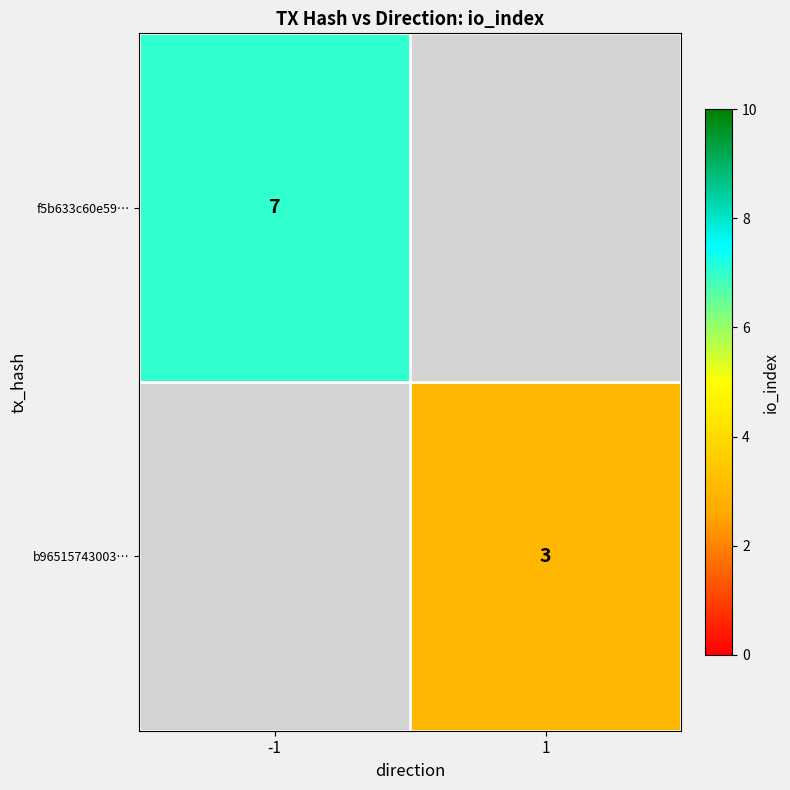

True or false: b96515743003… has a value of 4 at 1.

False